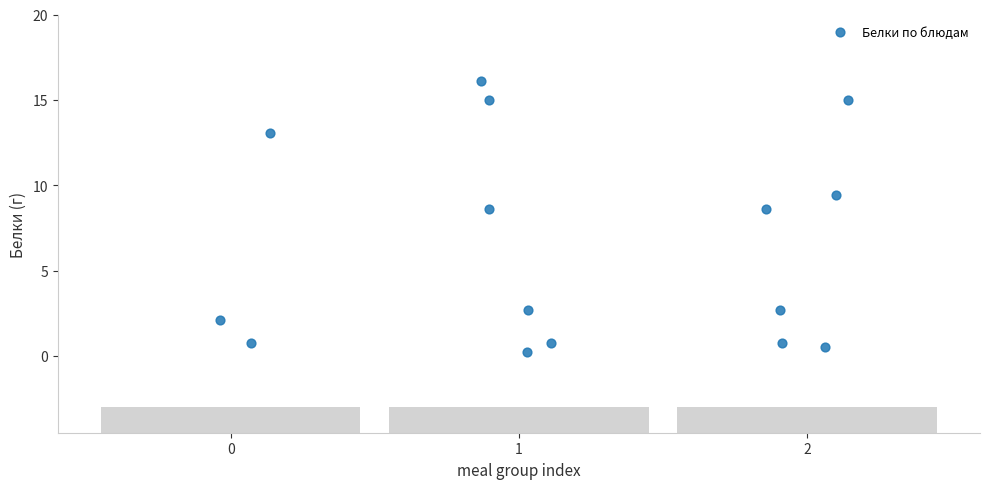

What is the range of X values (max minus min)?

2.2